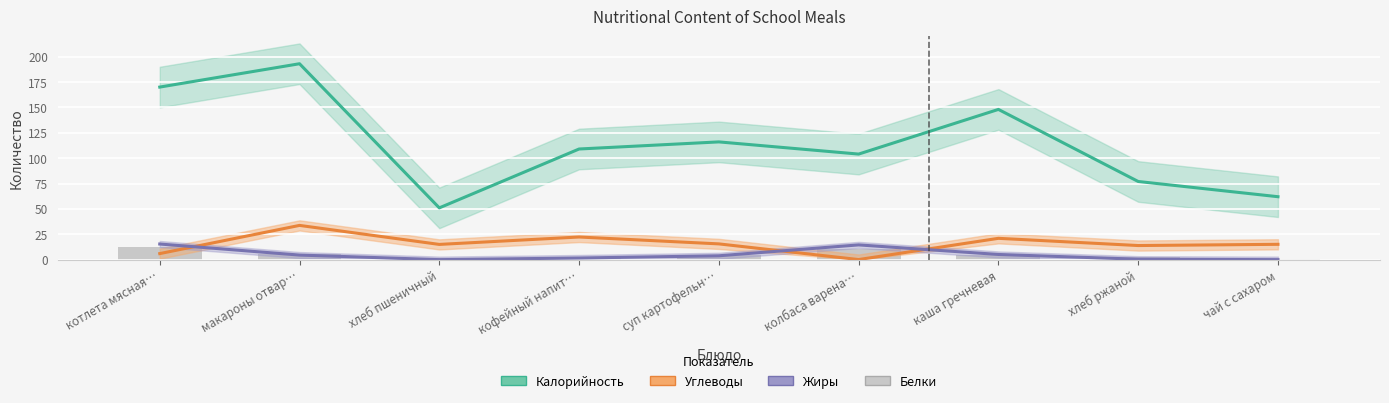

The value of Углеводы at котлета мясная… is 1.8. True or false?

False